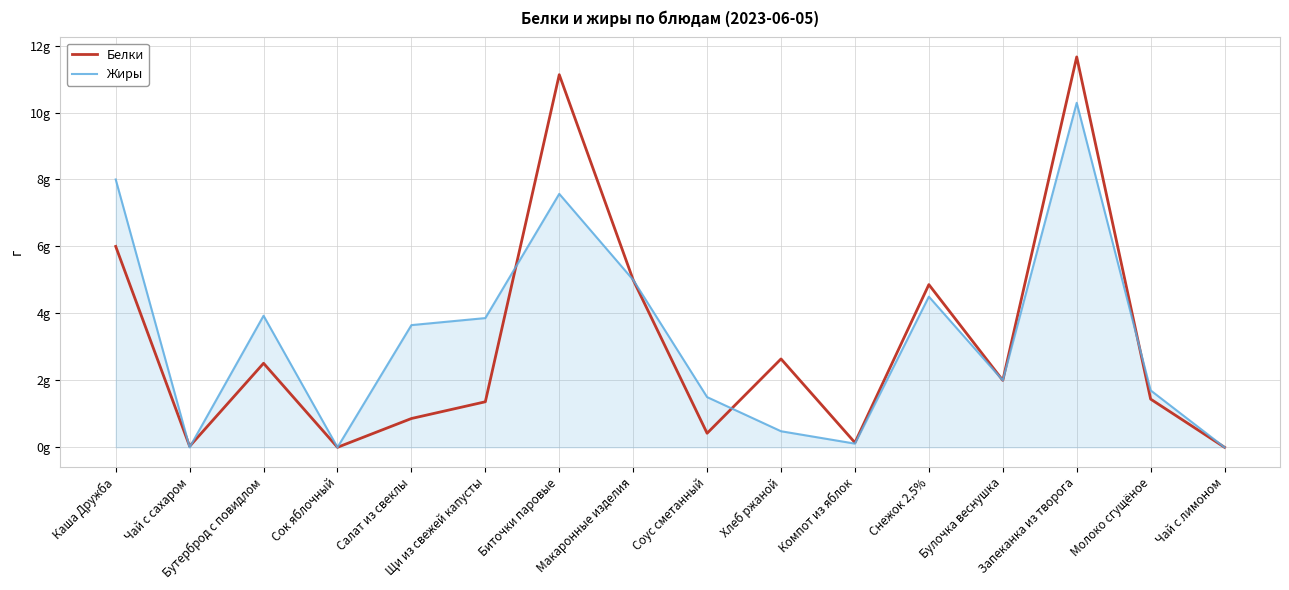

Which category has the highest value in the Жиры series?

Запеканка из творога